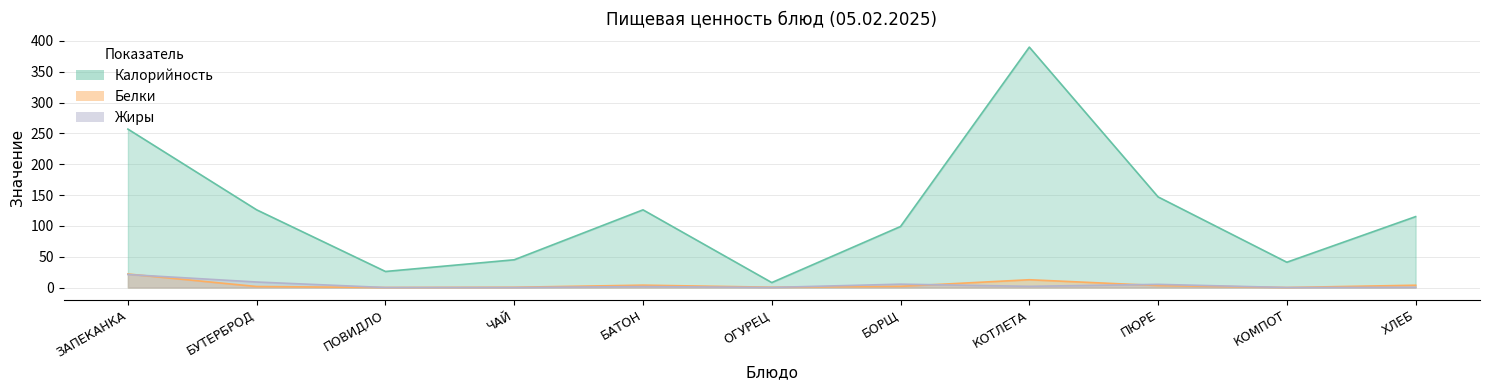

True or false: Жиры and Белки intersect in this chart.

True